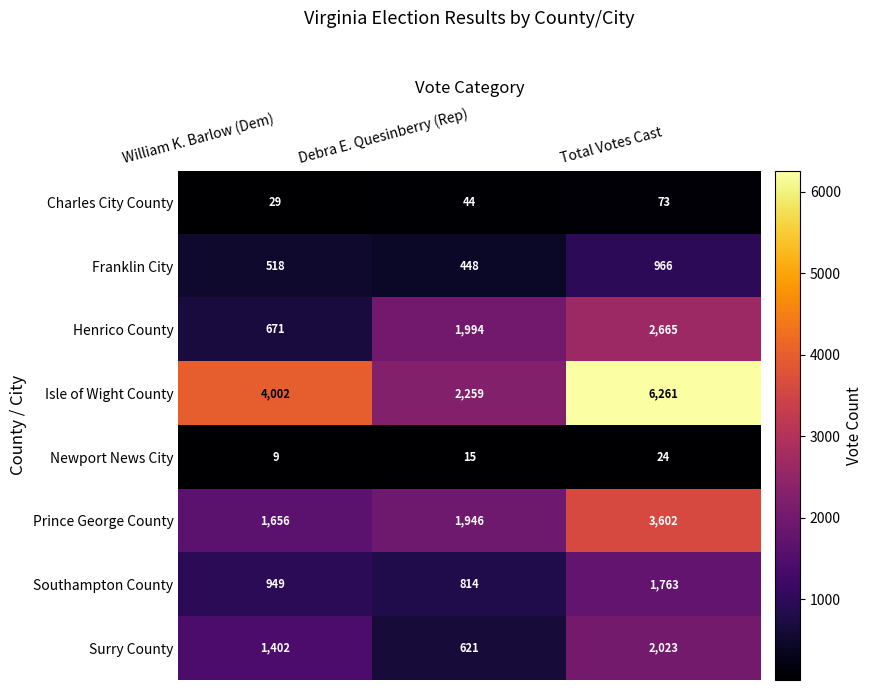

Which series changed the most between William K. Barlow (Dem) and Debra E. Quesinberry (Rep)?

Isle of Wight County